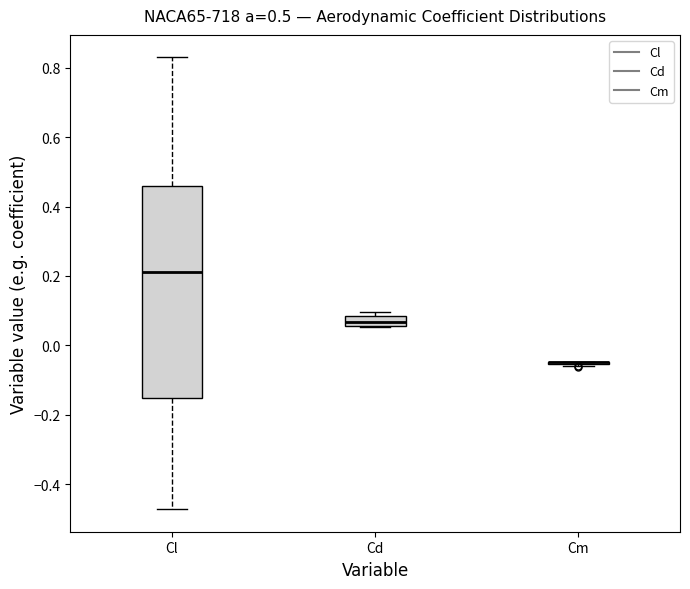

Comparing the boxes themselves (not the whiskers), which one is the tallest?

Cl